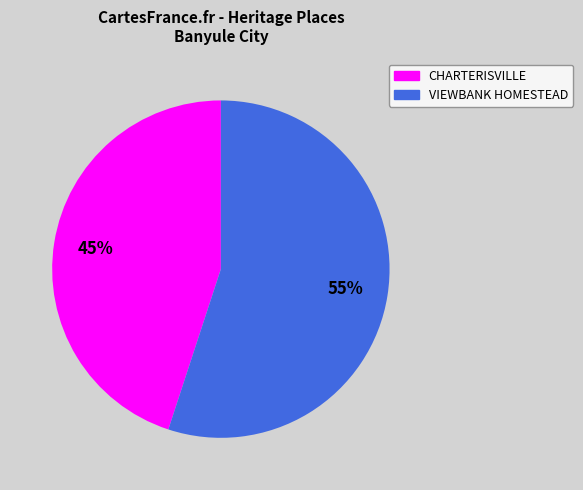

Is there any slice that represents more than half of the pie?

Yes